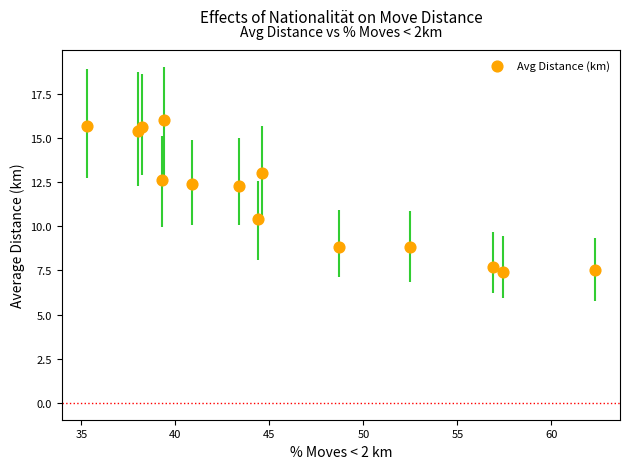

What Y value in the scatter plot is closest to 11?

10.4